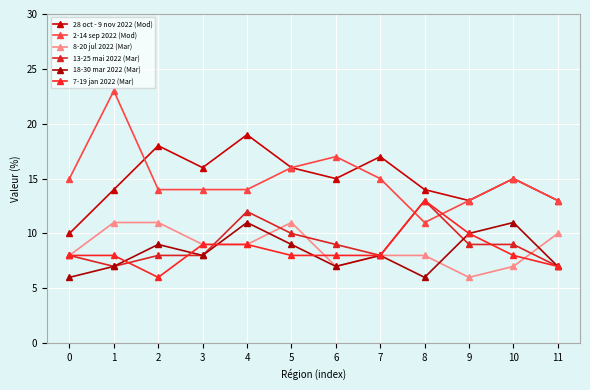

What is the sum of all 28 oct - 9 nov 2022 (Mod) values?

180